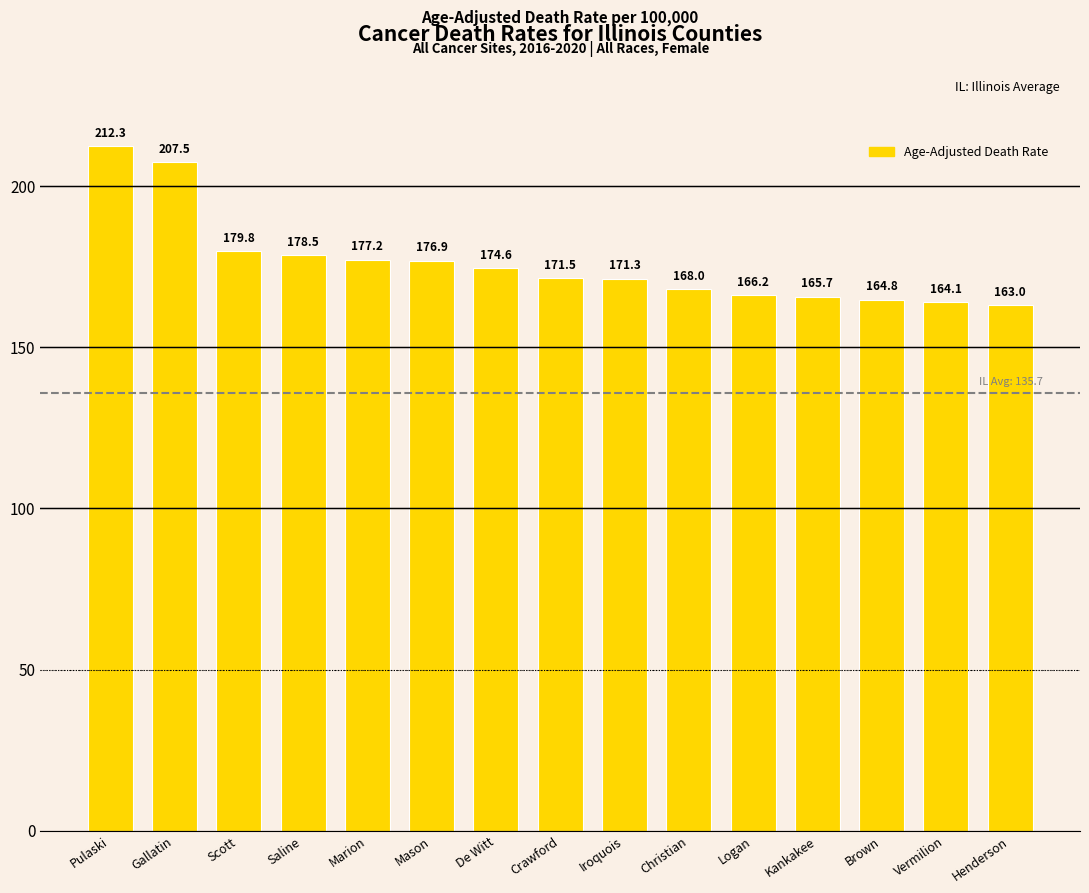

What is the ratio of the value at Gallatin to the value at Crawford?

1.2